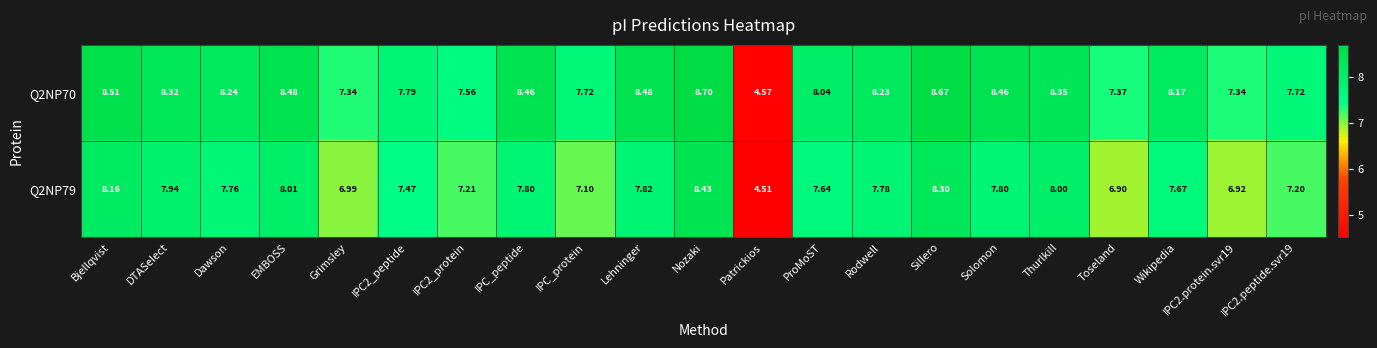

At which category is the sum across all series the highest?

Nozaki